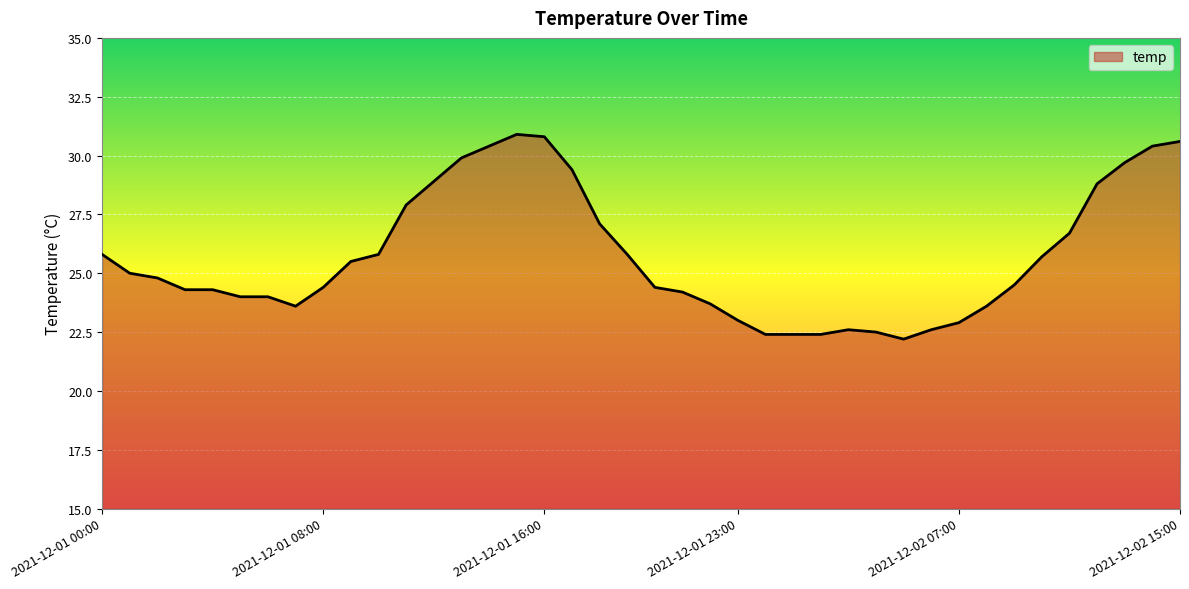

What is the difference between the second highest and second lowest values?

8.4